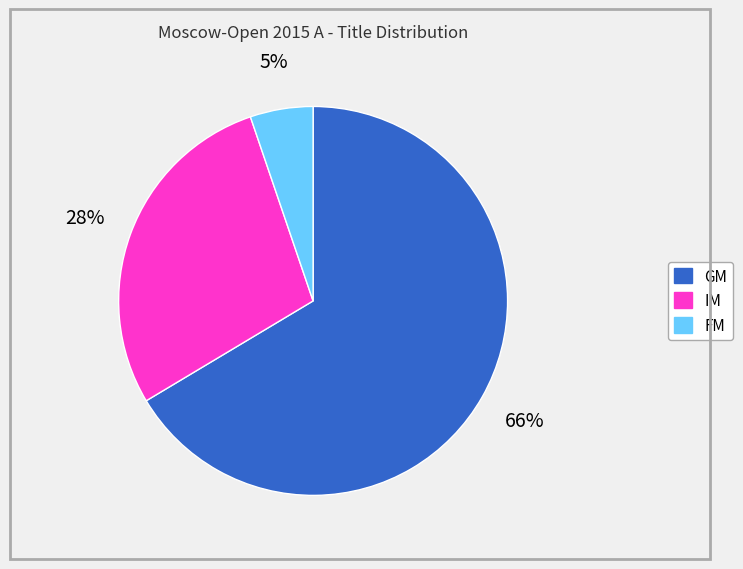

Do FM and IM together represent more than half of the pie?

No